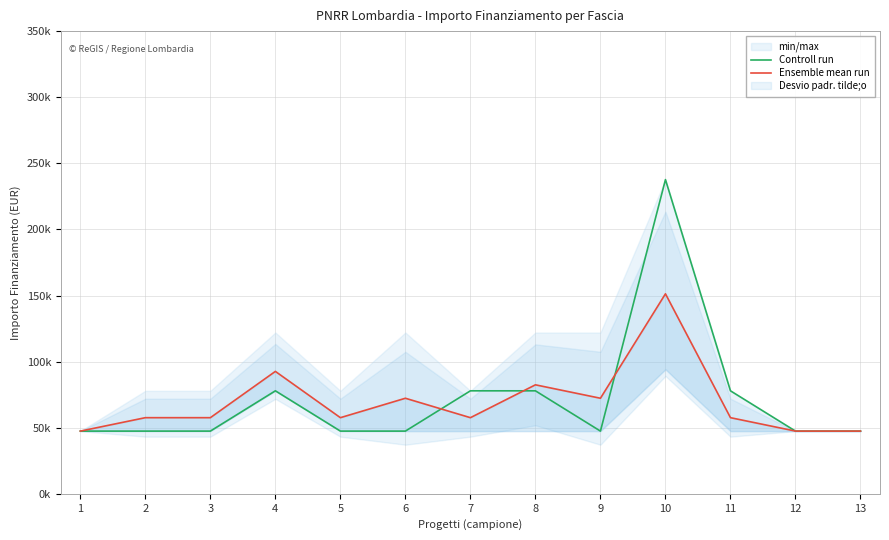

Where is the first local minimum for Ensemble mean run?

5